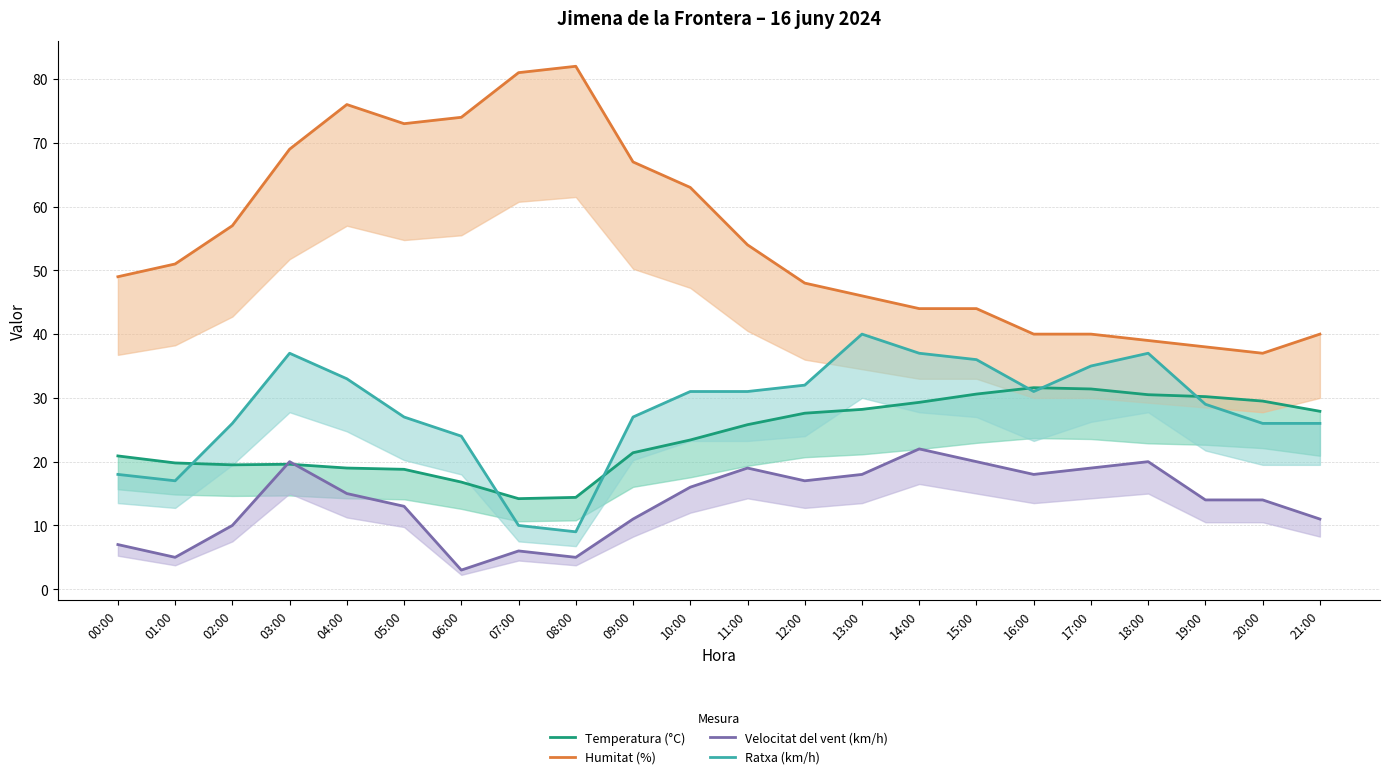

Where is the first local minimum for Temperatura (°C)?

02:00